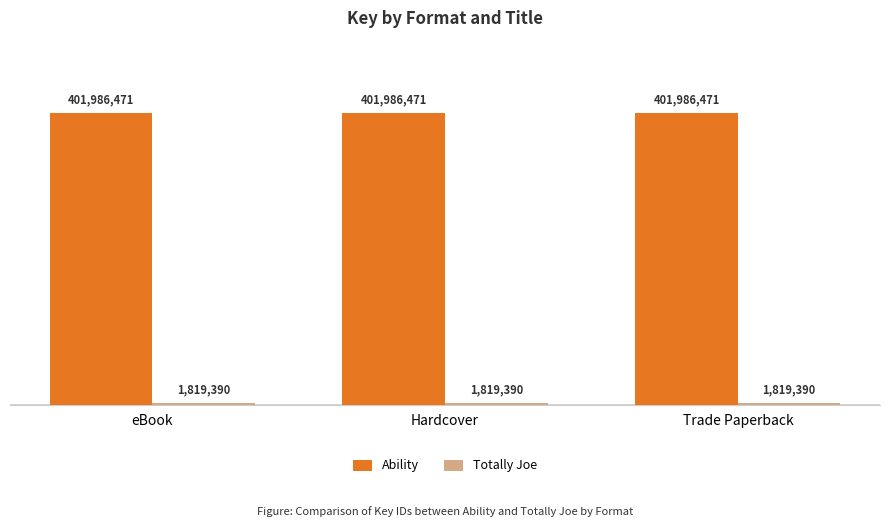

Is it true that Ability equals 168538041 at eBook?

False